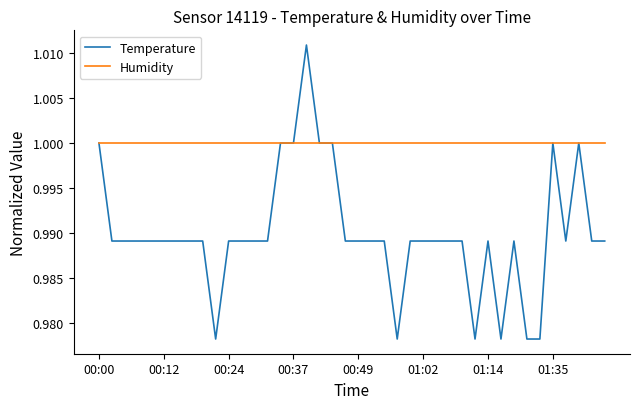

Count the number of categories in the chart.

40